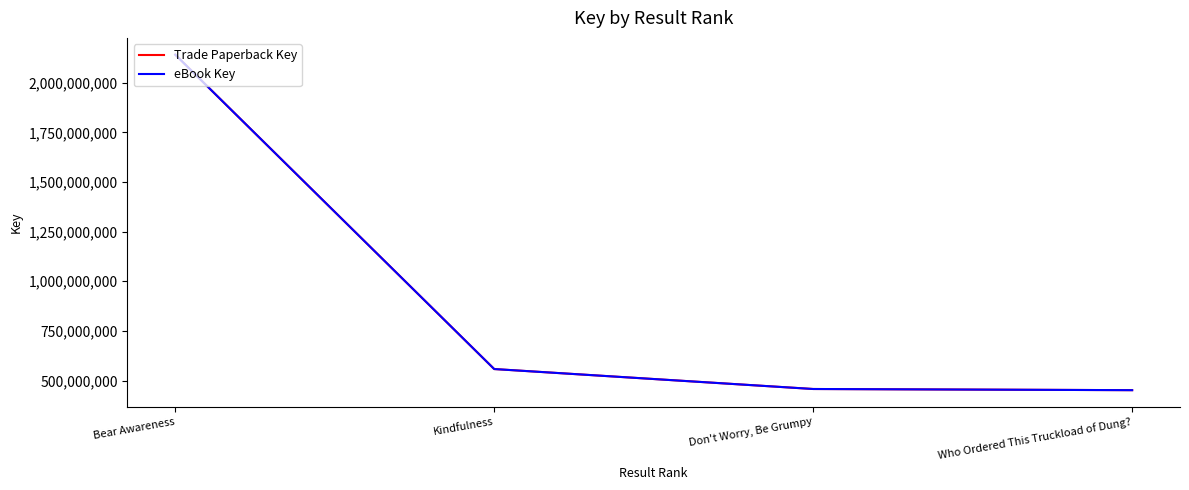

Does the chart display data point markers on the line(s)?

No